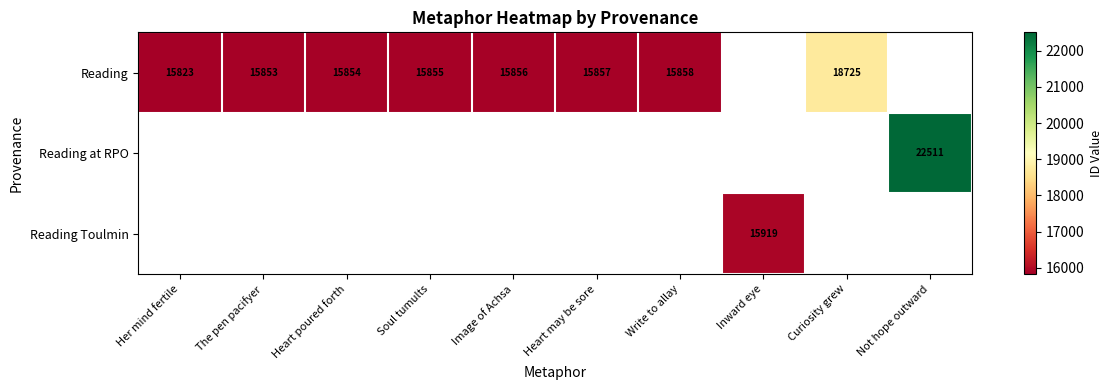

The Reading at RPO series shows 39883 at Not hope outward. True or false?

False